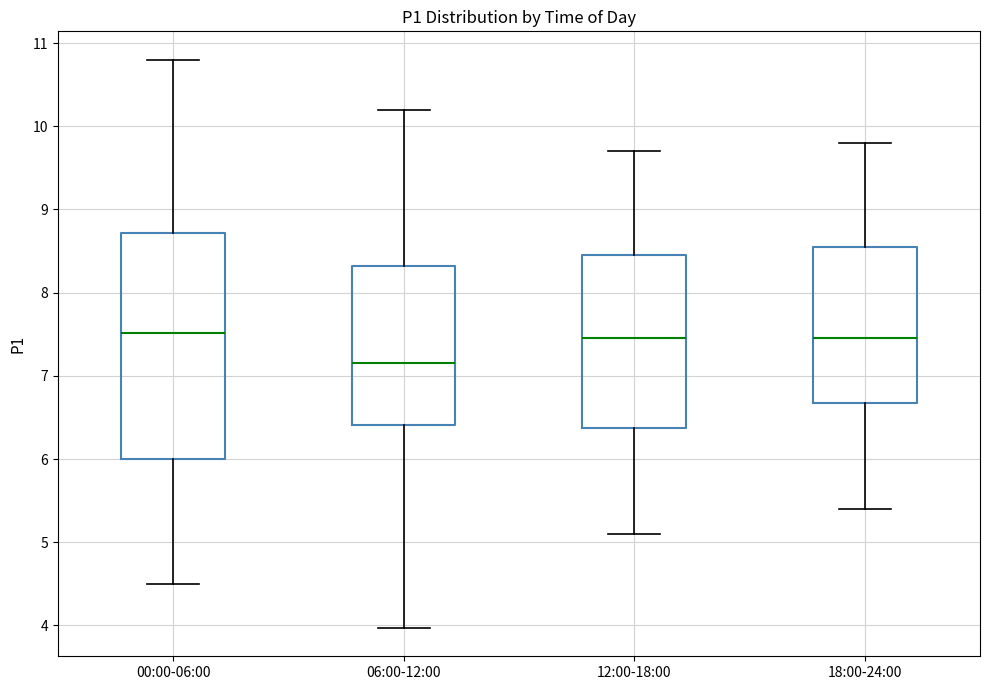

Reading left to right, read every box against the y-axis: the position of its median line, the range the box covers, and the ends of its whiskers. The values are not printed on the chart, so give them approximately, as read against the axis.

00:00-06:00: median 7.5, box 6.0 to 8.7, whiskers 4.5 to 10.8
06:00-12:00: median 7.2, box 6.4 to 8.3, whiskers 4.0 to 10.2
12:00-18:00: median 7.5, box 6.4 to 8.5, whiskers 5.1 to 9.7
18:00-24:00: median 7.5, box 6.7 to 8.6, whiskers 5.4 to 9.8